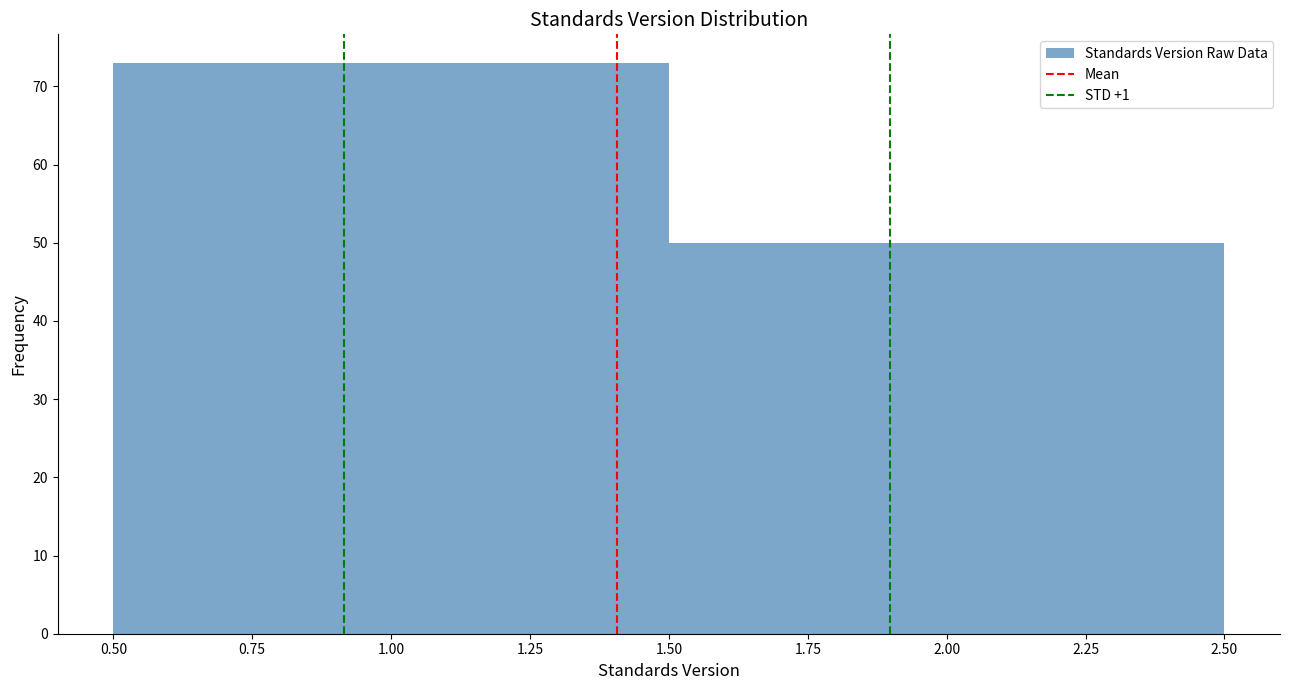

How tall is the bar that spans 0.50 to 1.50 on the x-axis? The values are not printed on the chart, so give them approximately, as read against the axis.

73